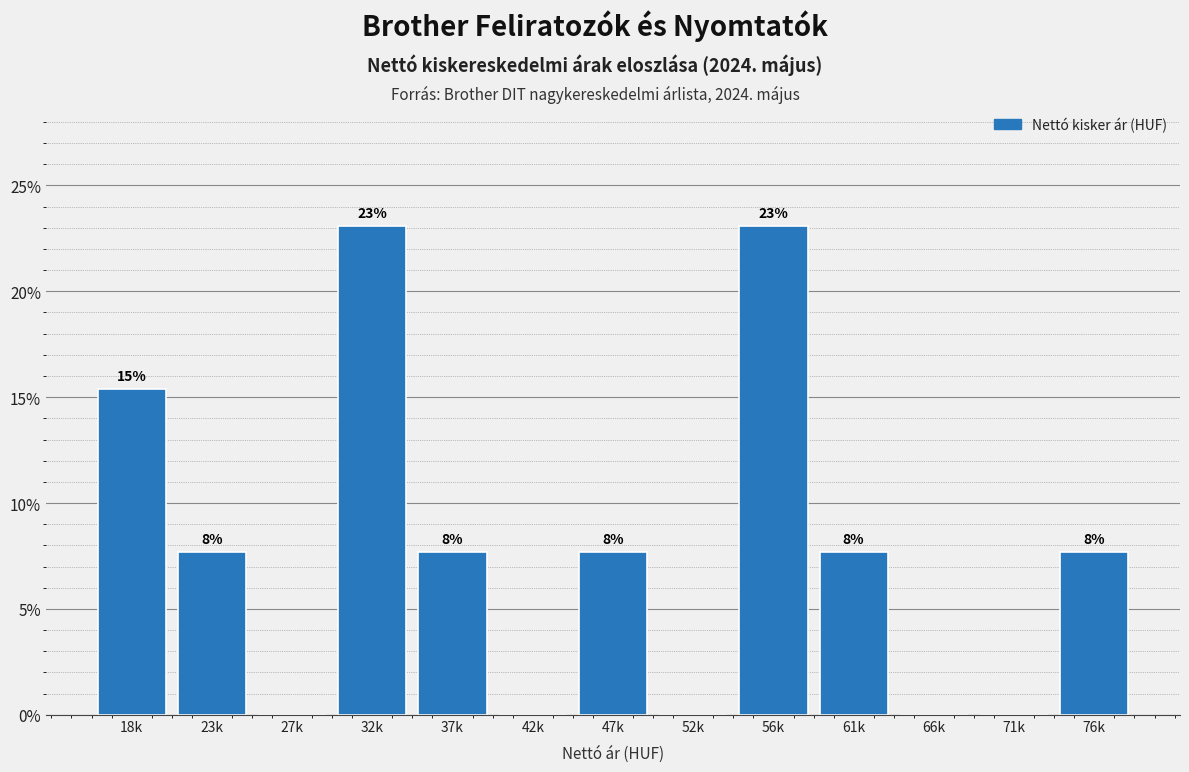

Are the bars horizontal?

No